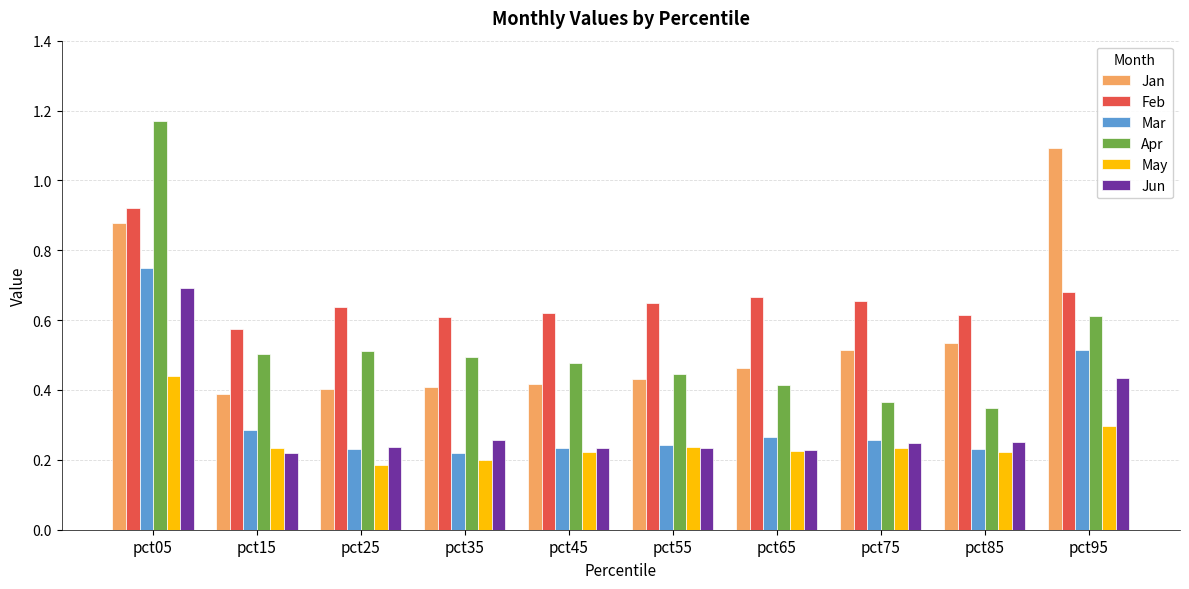

How many Feb values are between 0 and 1?

10